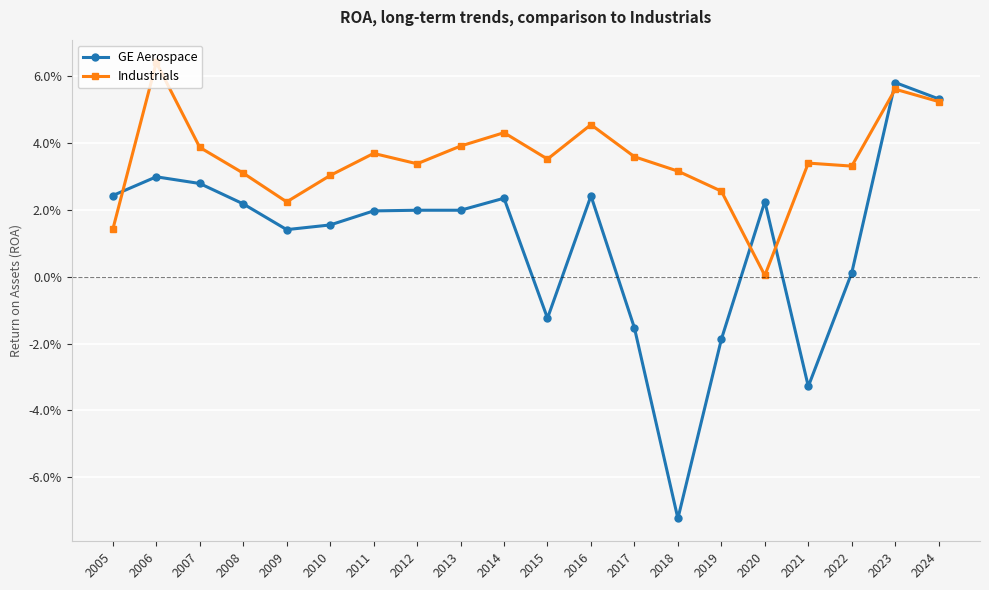

Does the chart have visible grid lines?

Yes